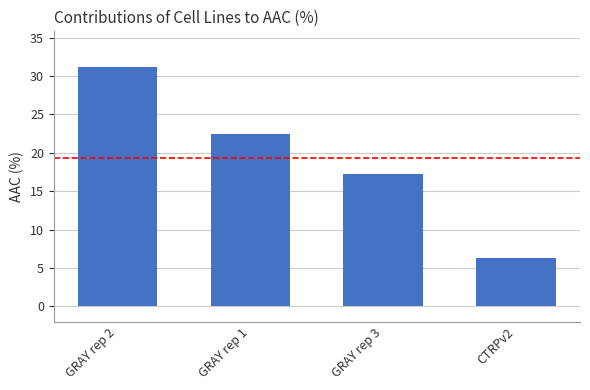

Rank the categories by value from highest to lowest.

GRAY rep 2, GRAY rep 1, GRAY rep 3, CTRPv2